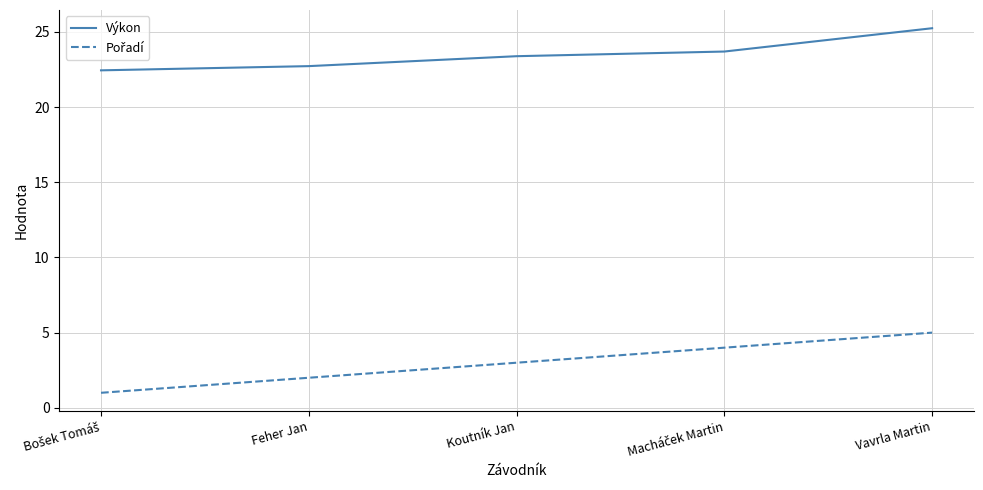

How many series are shown in this chart?

2